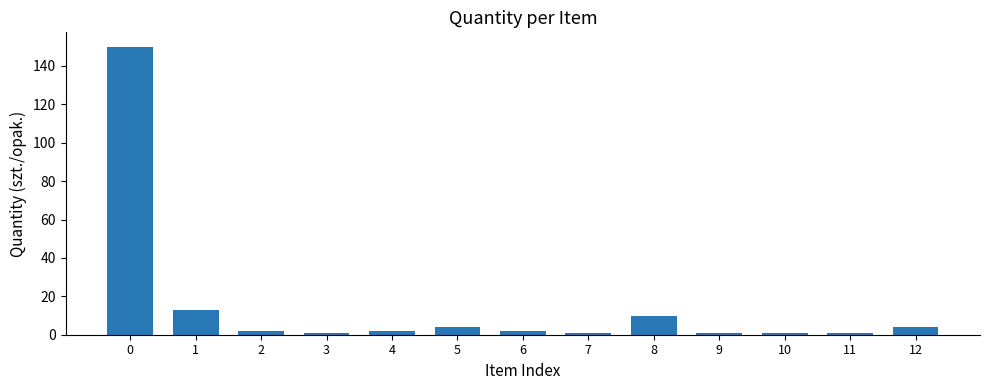

Reading right to left, what are all the values shown in this chart?

4	1	1	1	10	1	2	4	2	1	2	13	150